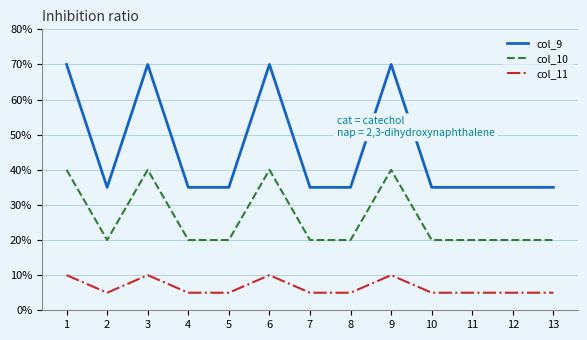

At how many categories does at least one series exceed 41?

4